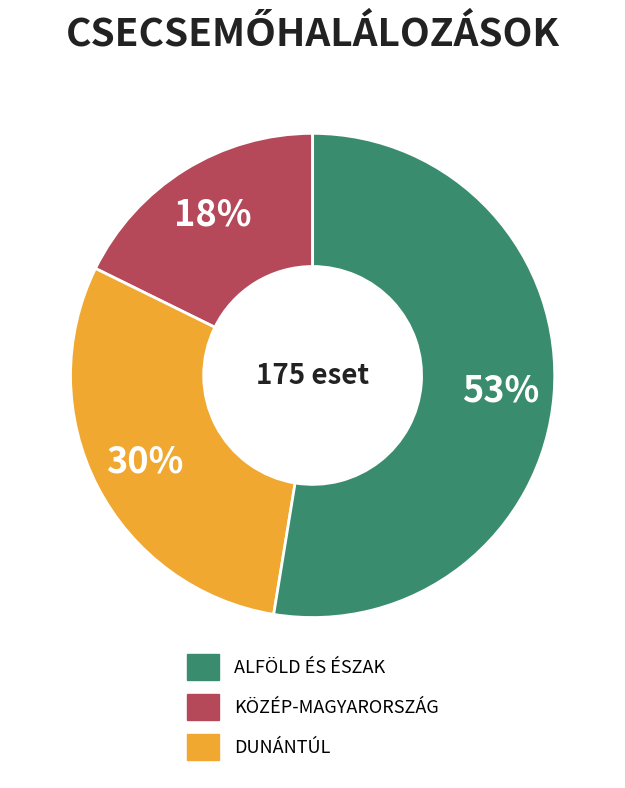

Is there any slice that represents more than half of the pie?

Yes